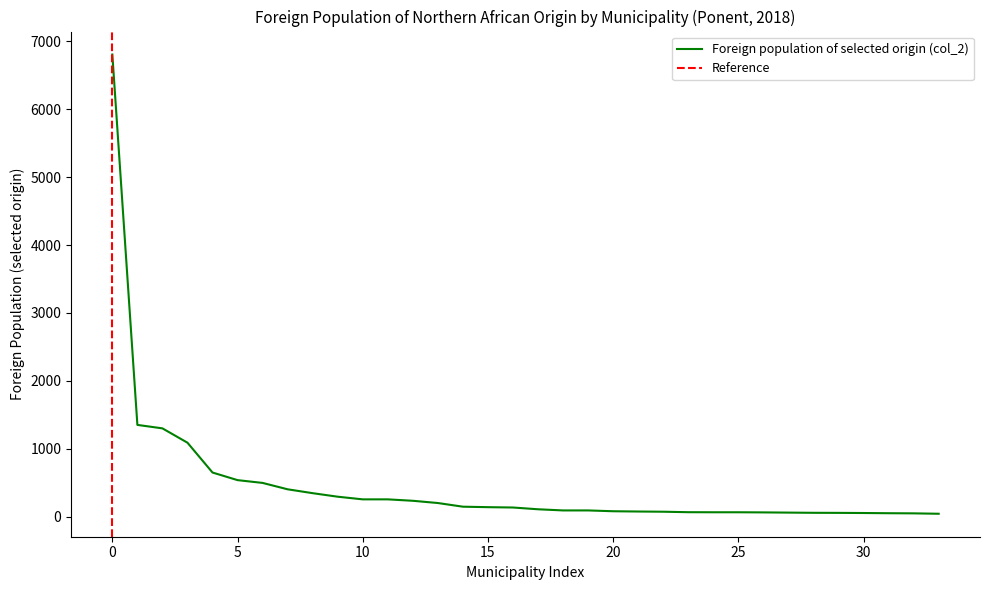

How many lines are shown in the chart?

1